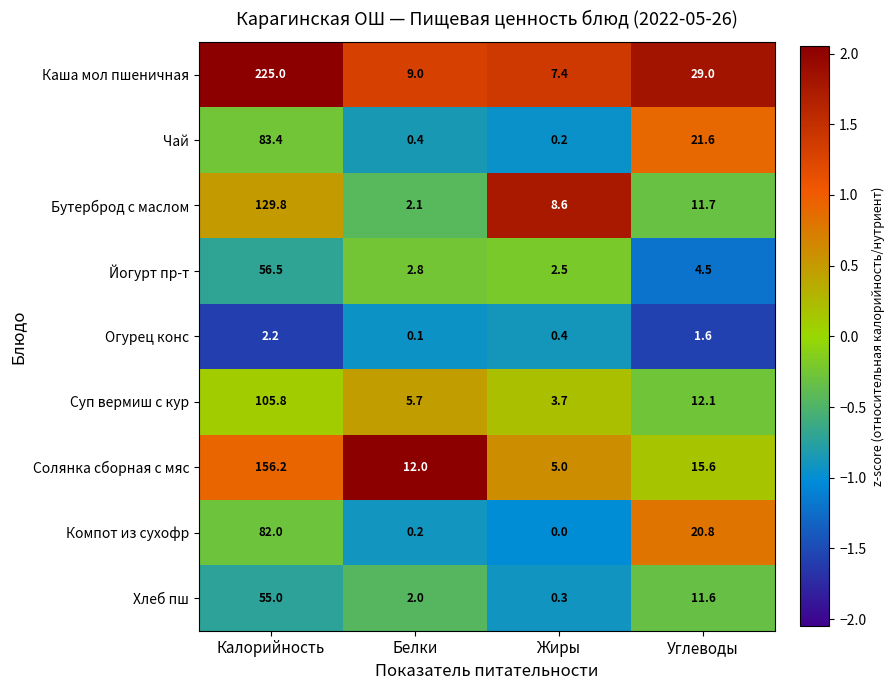

Read the Суп вермиш с кур value at Белки.

5.7